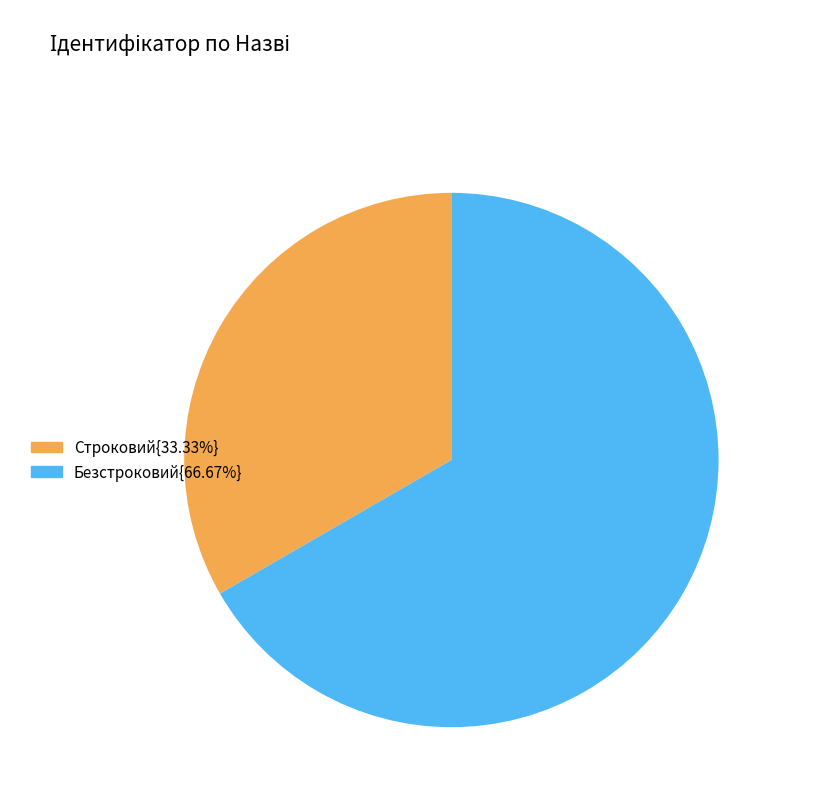

Is there any slice that represents more than half of the pie?

Yes